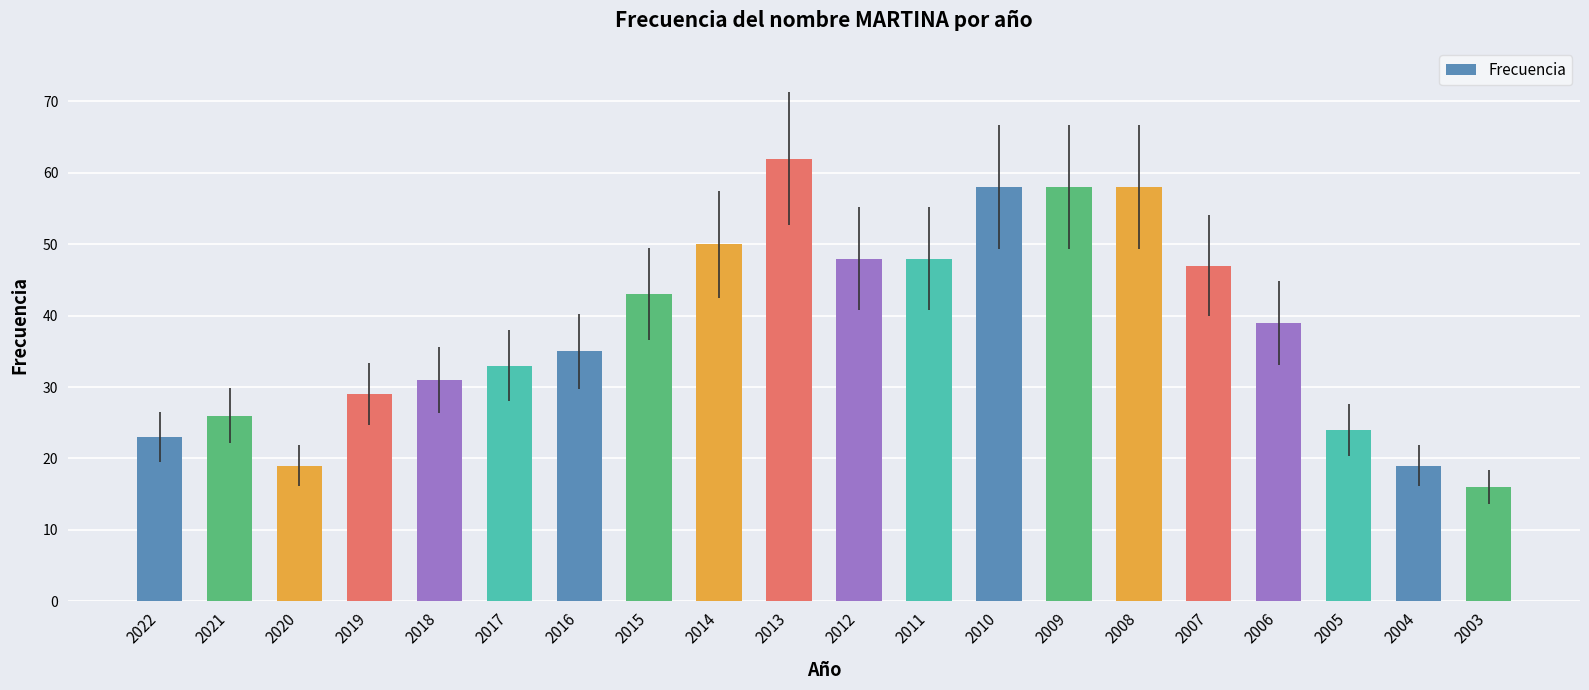

Which has a higher value, 2009 or 2014?

2009